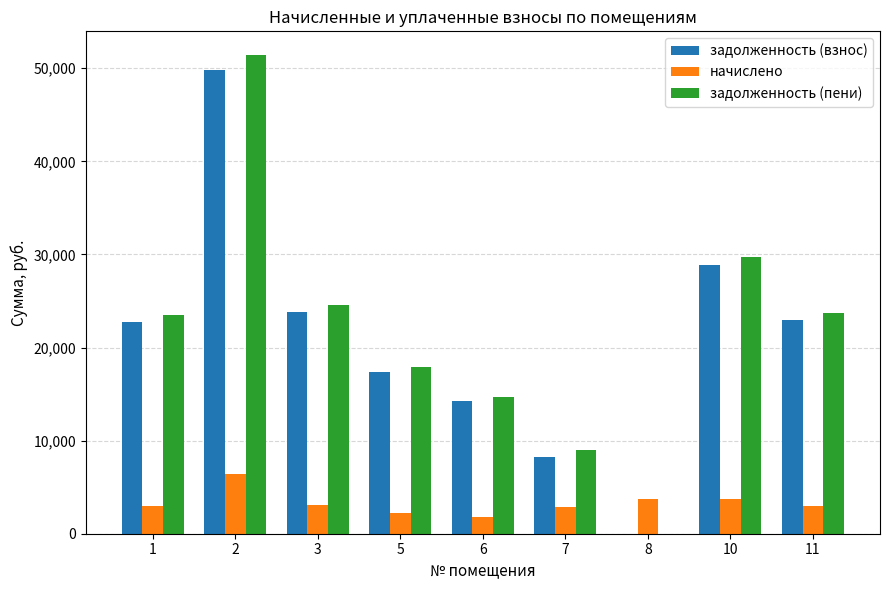

The начислено series shows 6233.7 at 8. True or false?

False